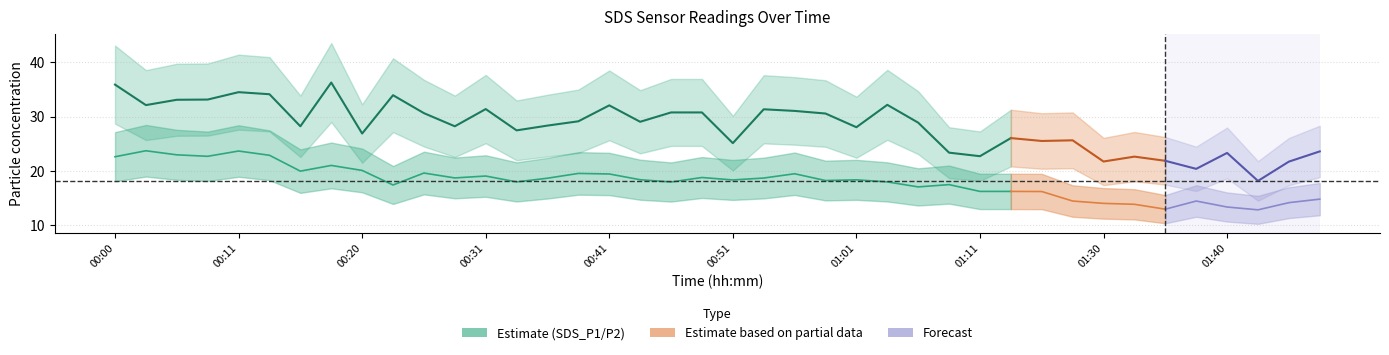

Which series changed the most between 00:25 and 01:32?

SDS_P1